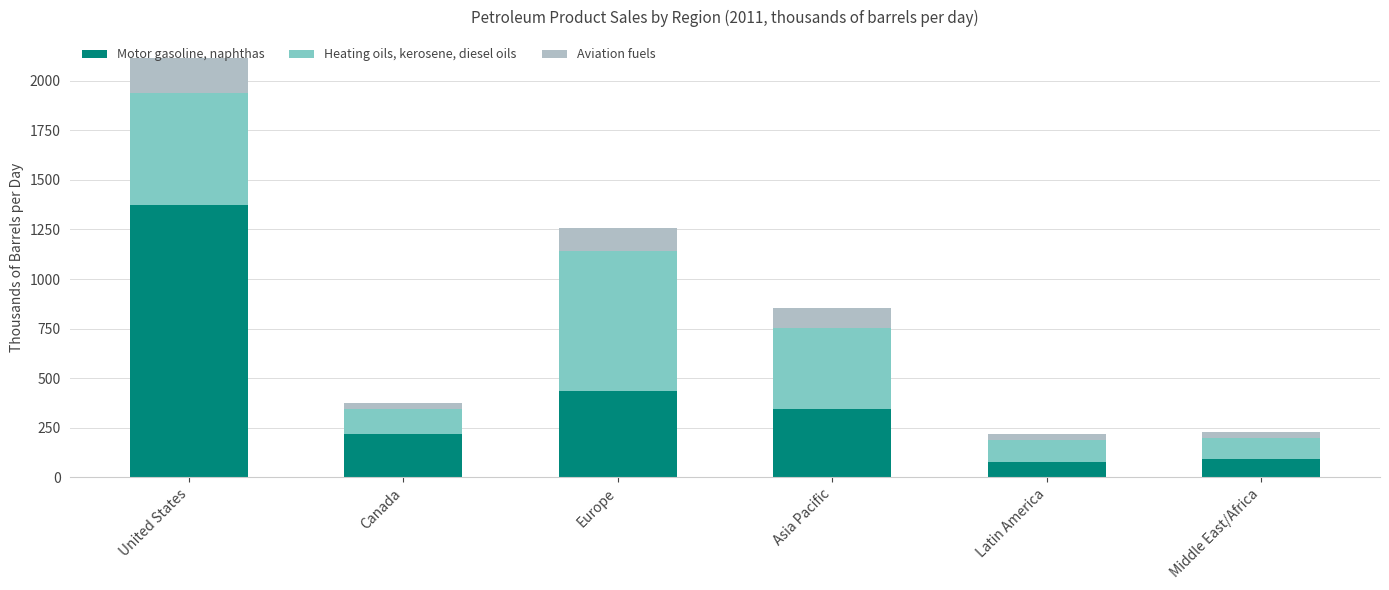

At which category is the sum across all series the highest?

United States